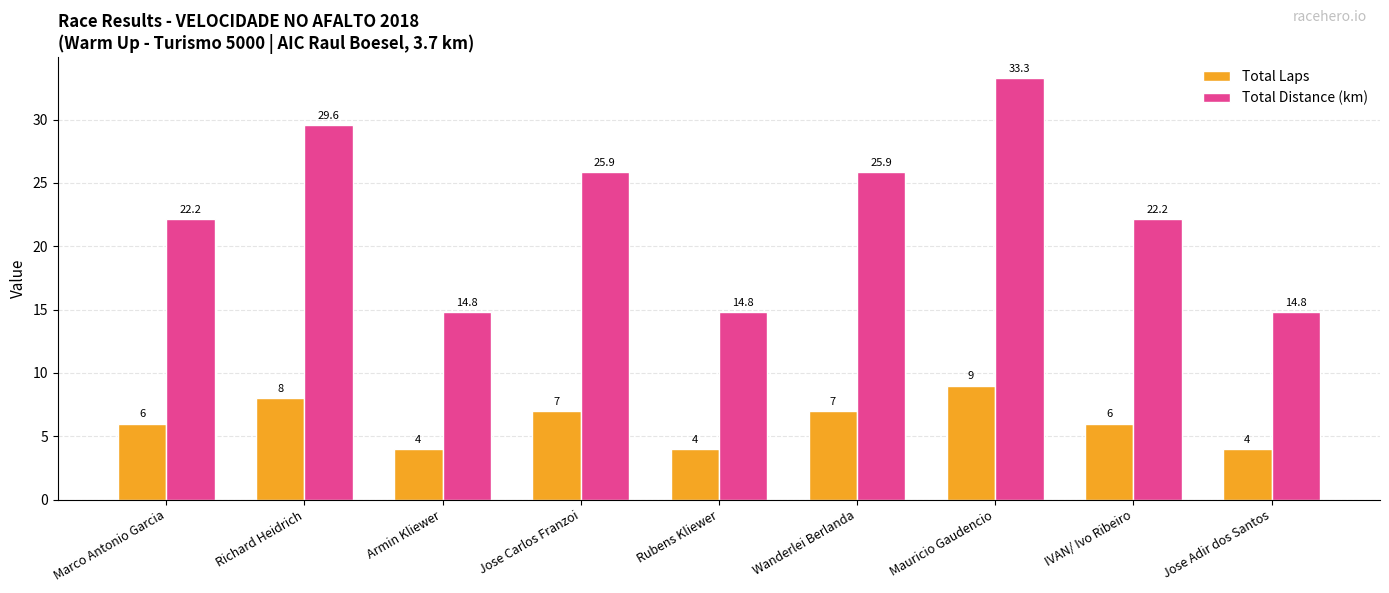

What is the label of the 4th bar from the right?

Wanderlei Berlanda